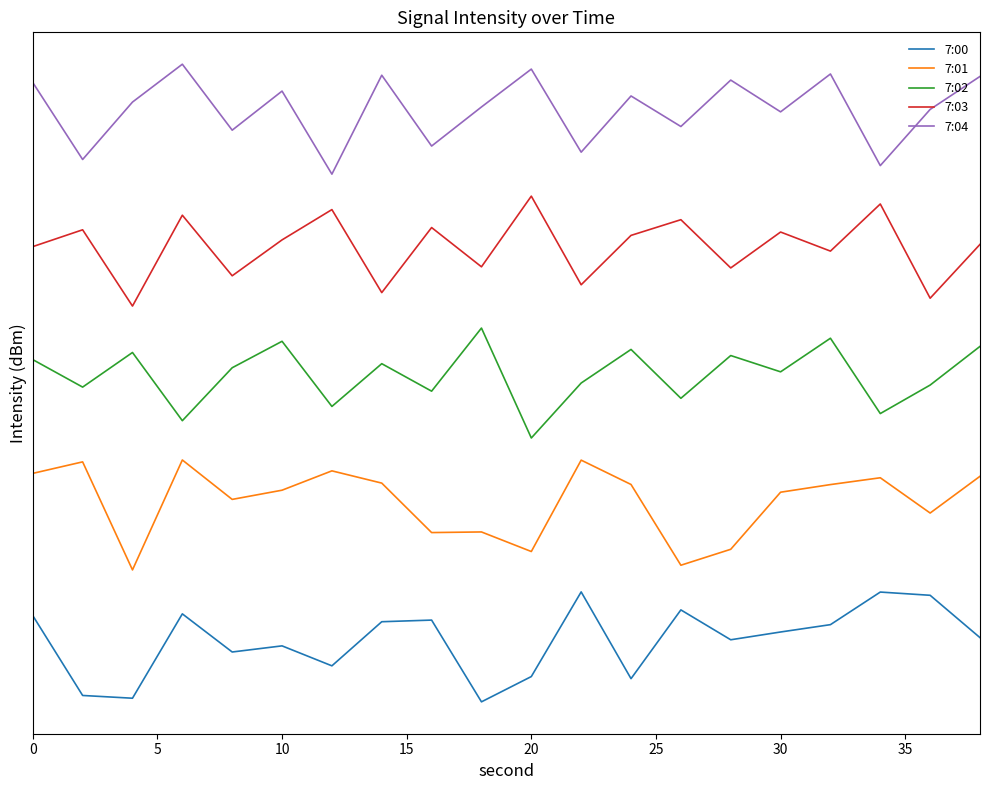

Does the chart display data point markers on the line(s)?

No